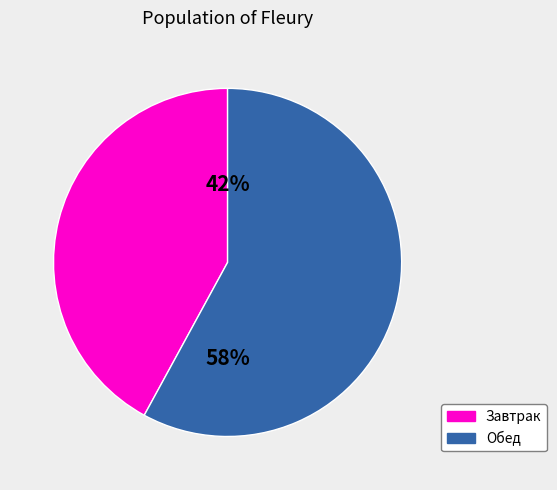

What is the largest slice in the pie chart?

Обед